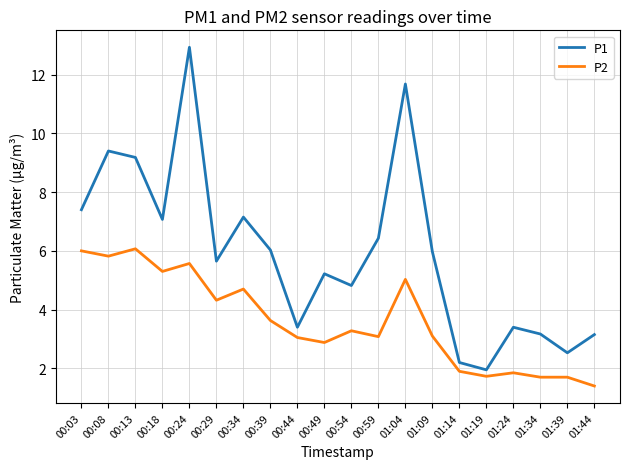

What is the difference between the highest and lowest values at 00:54?

1.5